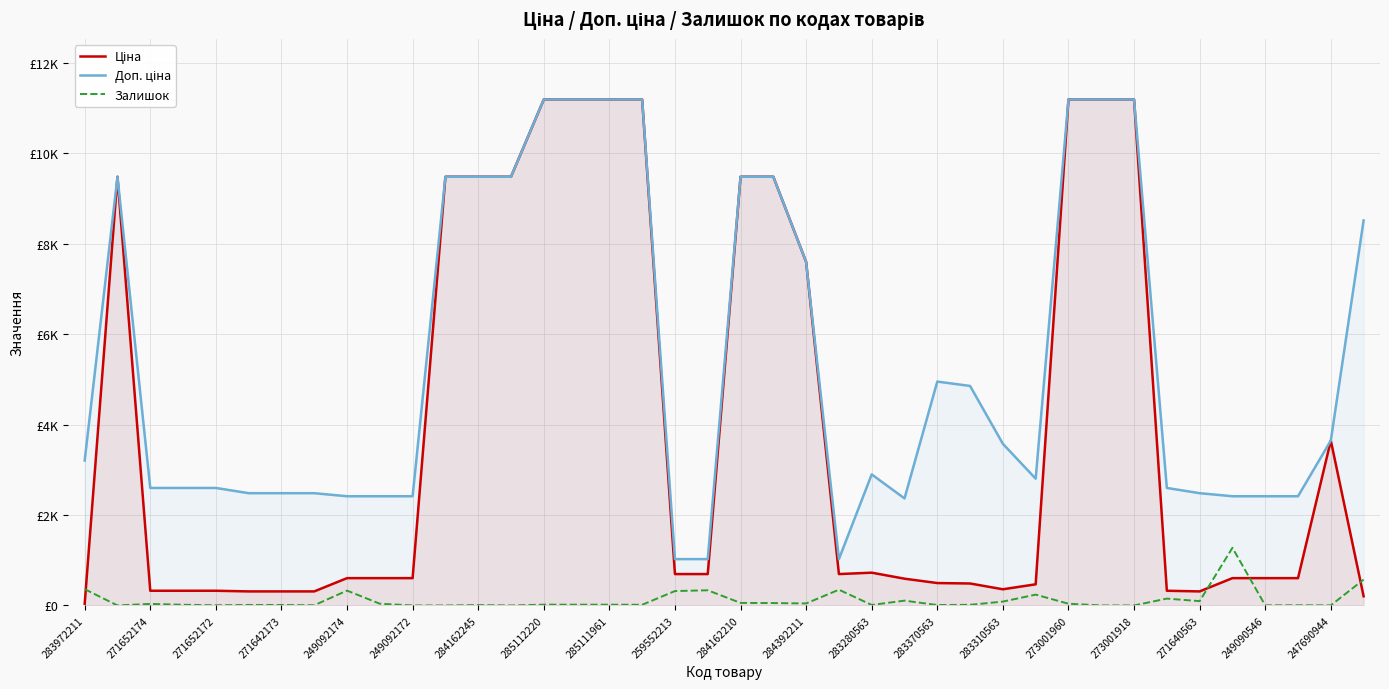

Reading left to right, list all the values displayed in this chart.

Ціна: 32.0	9480.1	324.8	324.8	324.8	310.3	310.3	310.3	603.7	603.7	603.7	9480.1	9480.1	9480.1	11188.2	11188.2	11188.2	11188.2	693.7	693.7	9480.1	9480.1	7596.5	693.7	724.5	591.6	495.0	485.4	357.4	467.3	11188.2	11188.2	11188.2	324.8	310.3	603.7	603.7	603.7	3646.5	202.7
Доп. ціна: 3205.0	9480.1	2598.3	2598.3	2598.3	2482.4	2482.4	2482.4	2414.8	2414.8	2414.8	9480.1	9480.1	9480.1	11188.2	11188.2	11188.2	11188.2	1024.6	1024.6	9480.1	9480.1	7596.5	1024.6	2897.8	2366.5	4950.4	4853.8	3573.9	2803.6	11188.2	11188.2	11188.2	2598.3	2482.4	2414.8	2414.8	2414.8	3646.5	8513.4
Залишок: 360.0	0.0	34.0	15.0	4.0	11.0	10.0	4.0	328.0	38.0	0.0	0.0	8.0	0.0	17.0	17.0	17.0	15.0	318.0	335.0	56.0	53.0	44.0	348.0	11.0	106.0	9.0	14.0	85.0	239.0	38.0	0.0	0.0	151.0	95.0	1274.0	2.0	4.0	2.0	571.0